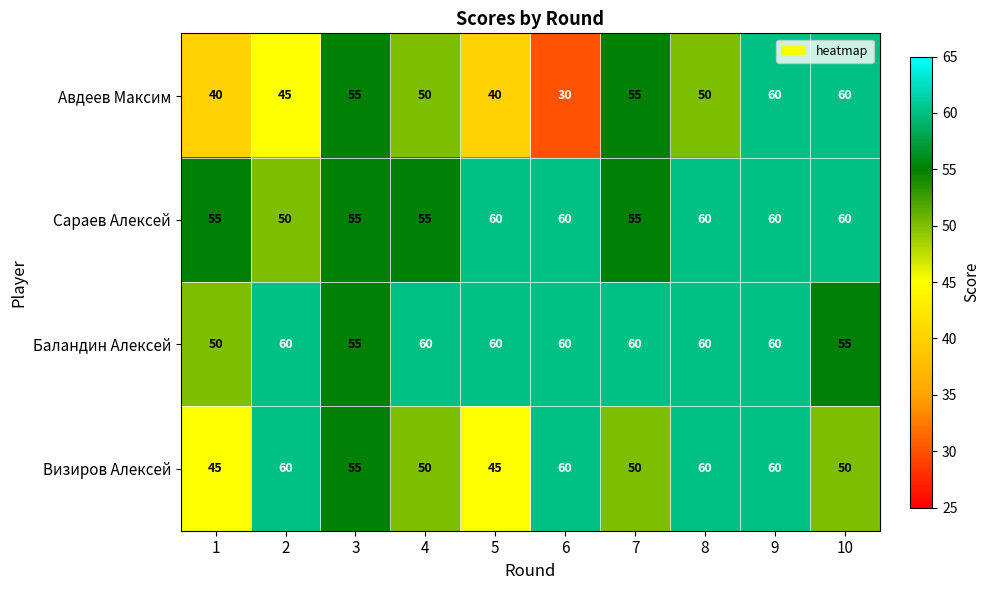

What is the difference between the maximum and second lowest values in the Визиров Алексей series?

15